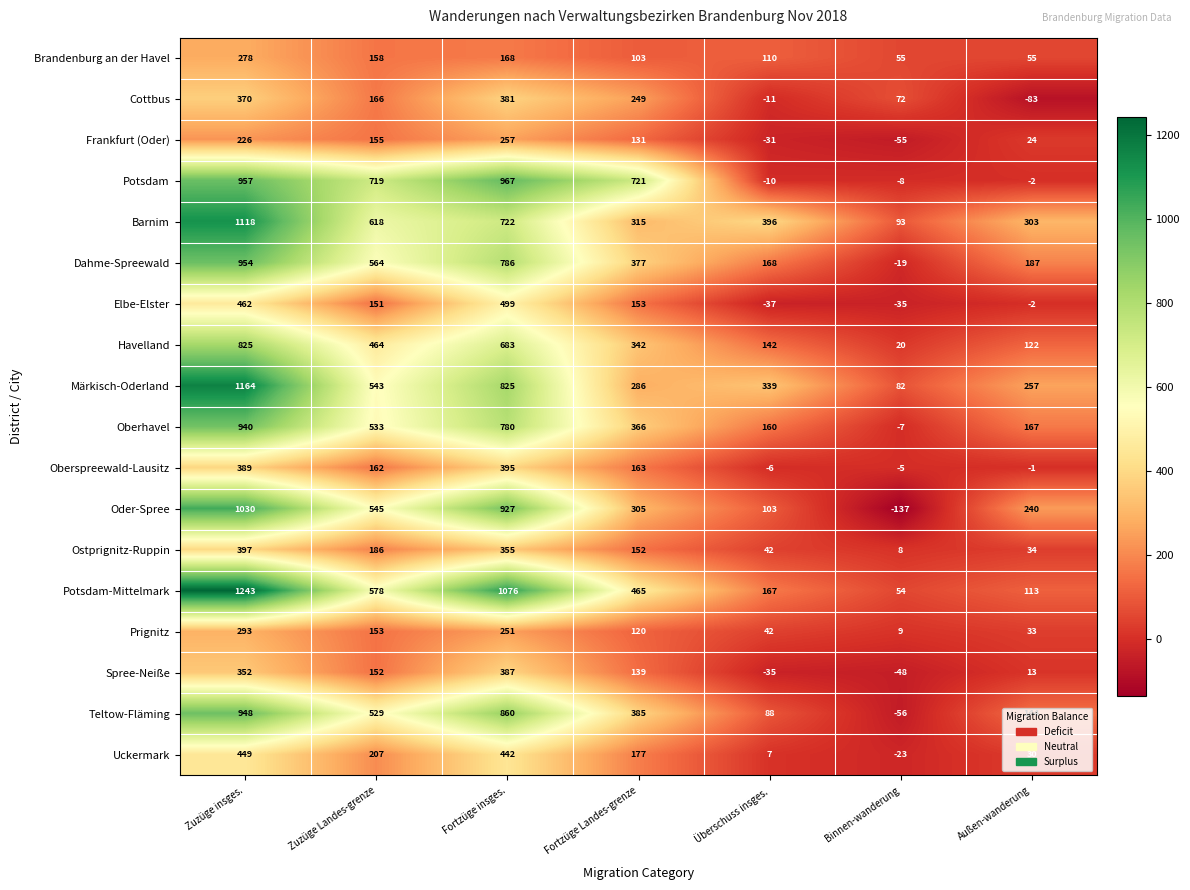

What is the average value of the Spree-Neiße series?

137